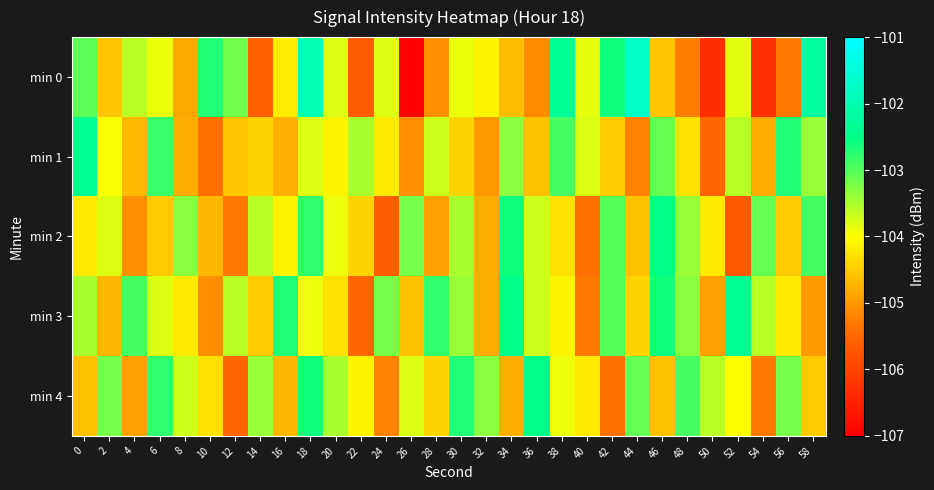

What is the spread (max minus min) of values at 22?

2.1